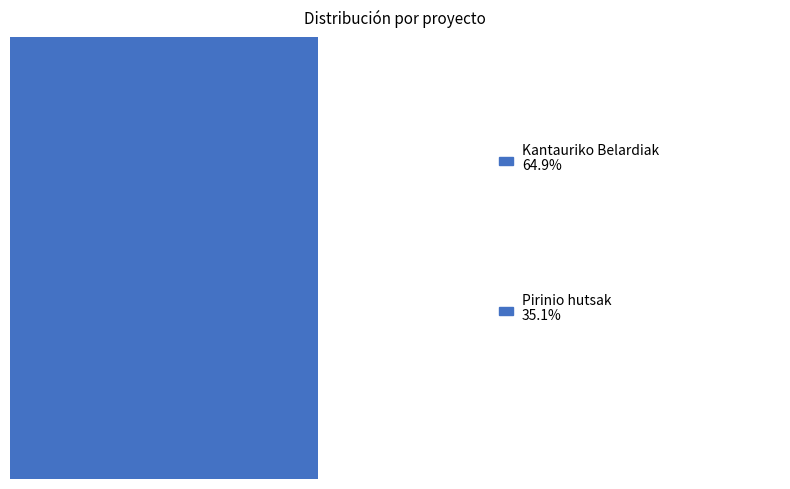

What percentage is NOT represented by Talde Eragilea: Kantauriko Belardiak?

35.1%